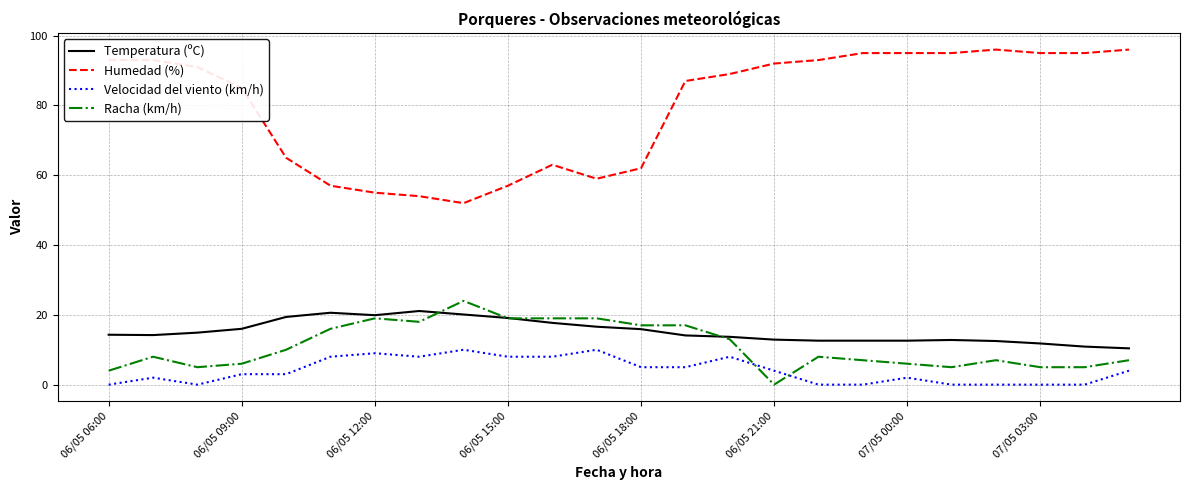

True or false: Humedad (%) and Velocidad del viento (km/h) intersect in this chart.

False